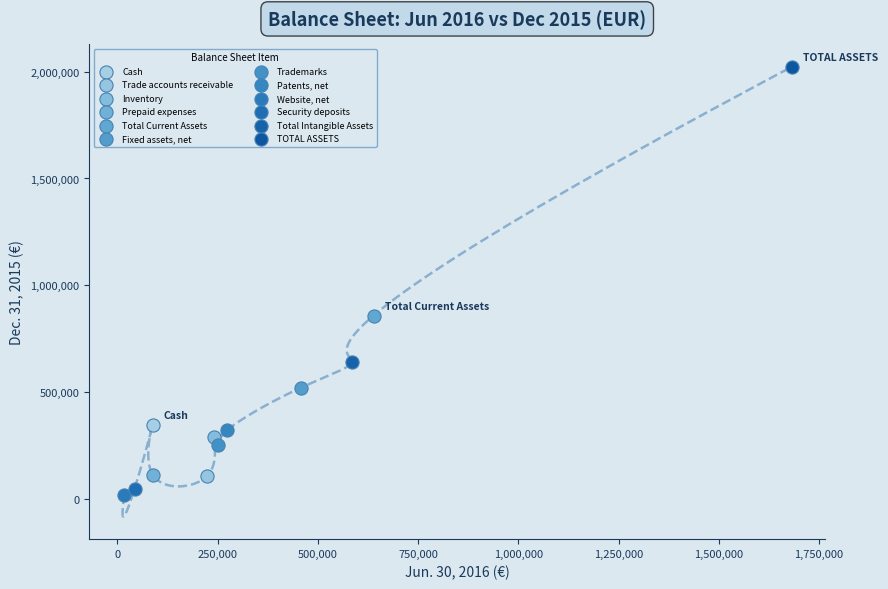

What are all the series names shown in the legend?

Cash, Trade accounts receivable, Inventory, Prepaid expenses, Total Current Assets, Fixed assets, net, Trademarks, Patents, net, Website, net, Security deposits, Total Intangible Assets, TOTAL ASSETS